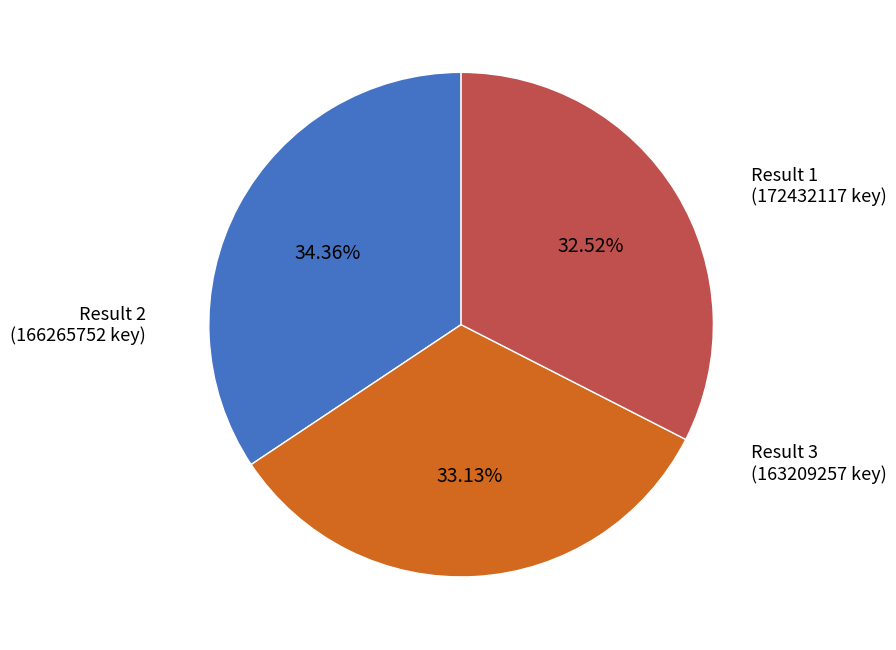

To the nearest percent, what is the average slice percentage?

33%